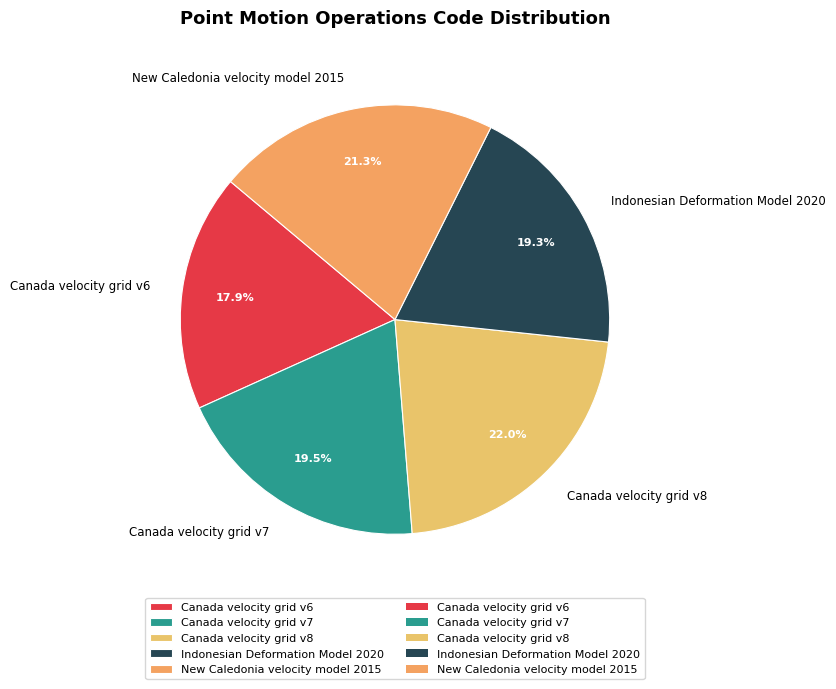

Count the number of slices in the pie.

5